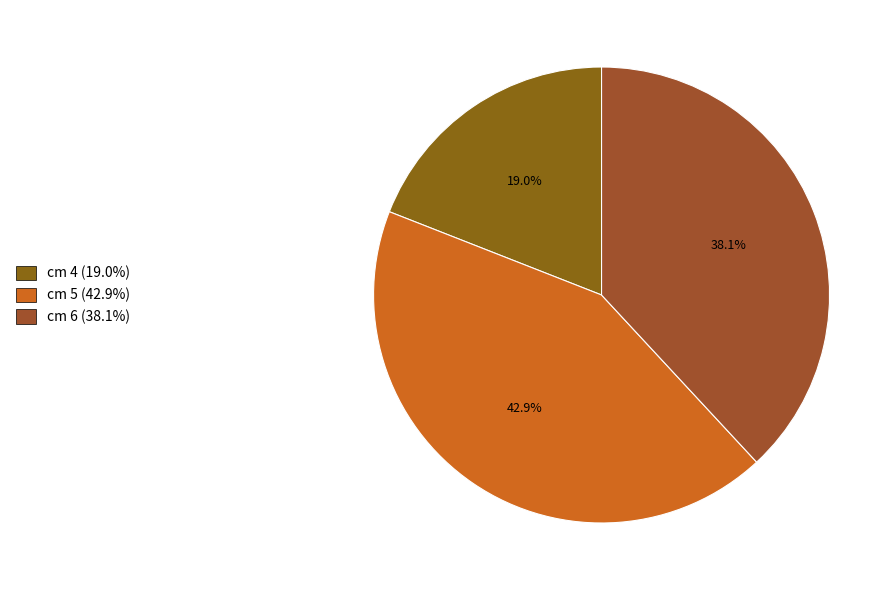

How many segments does this pie chart have?

3